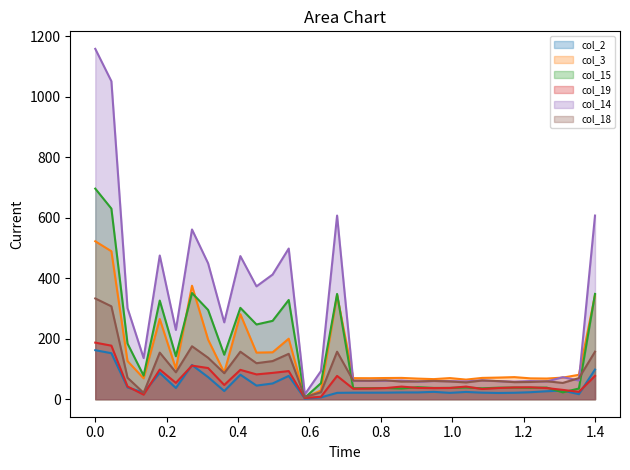

Does the chart have visible grid lines?

No